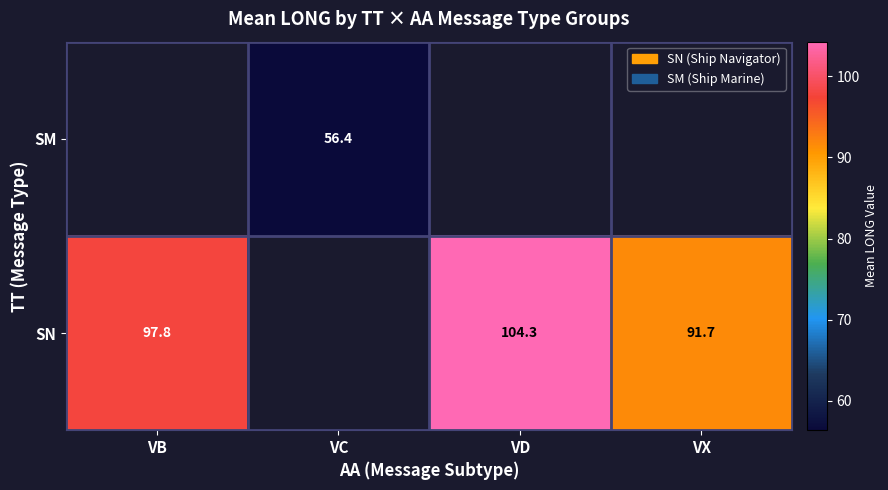

What is the smallest value displayed?

56.4